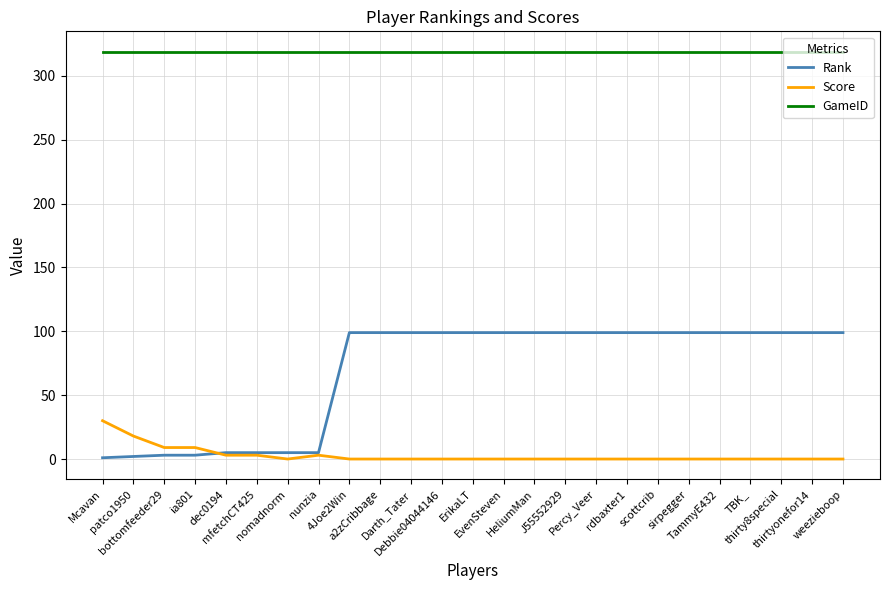

What is the maximum value shown in the chart?

319